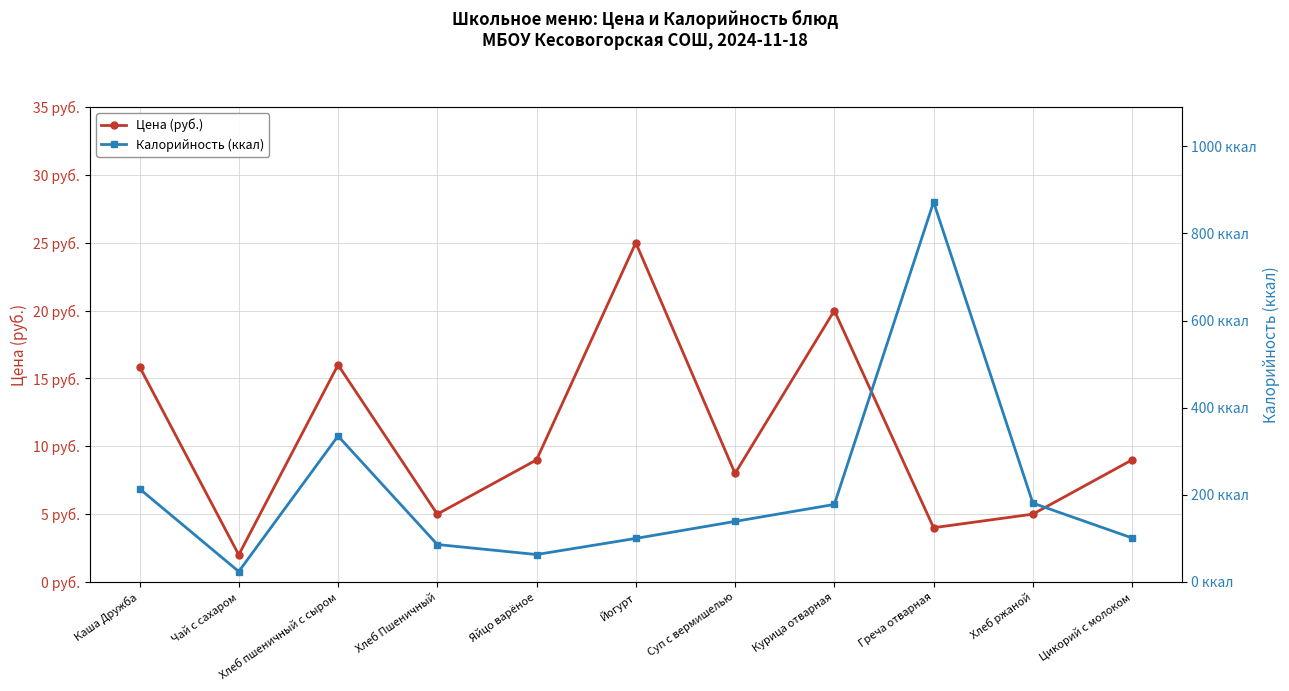

Is the value of Калорийность (ккал) at Греча отварная greater than the value of Цена (руб.) at Каша Дружба?

Yes